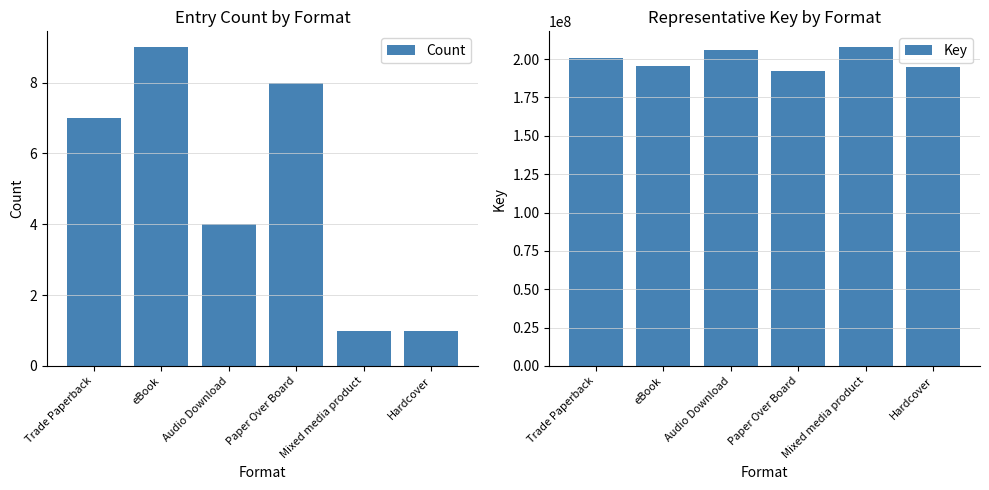

What is the average value of the Count series?

5